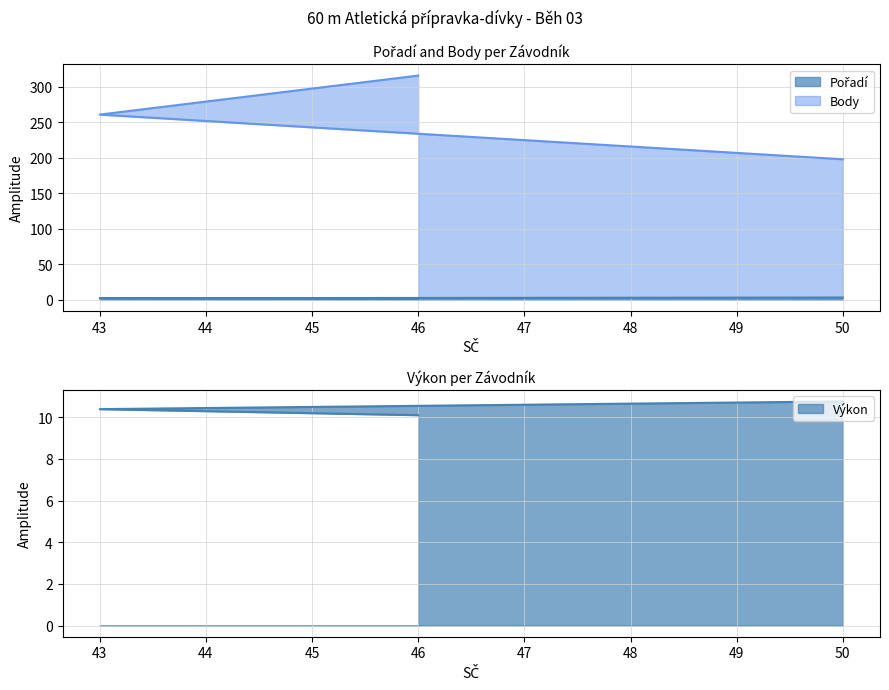

Is the value of Výkon at 43 greater than the value of Pořadí at 50?

Yes